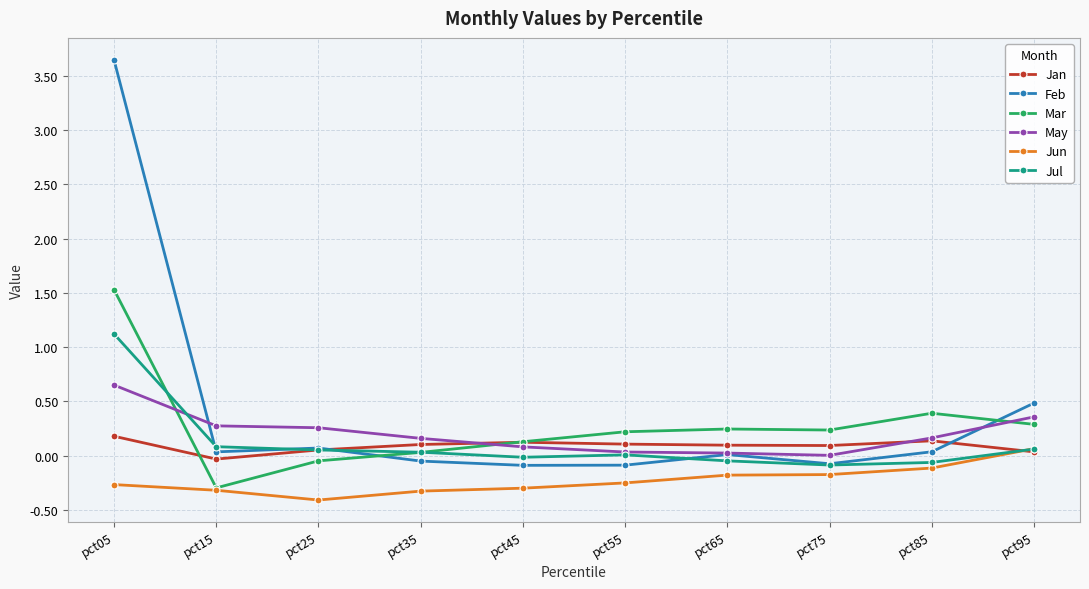

How many times do Feb and Mar cross each other?

2